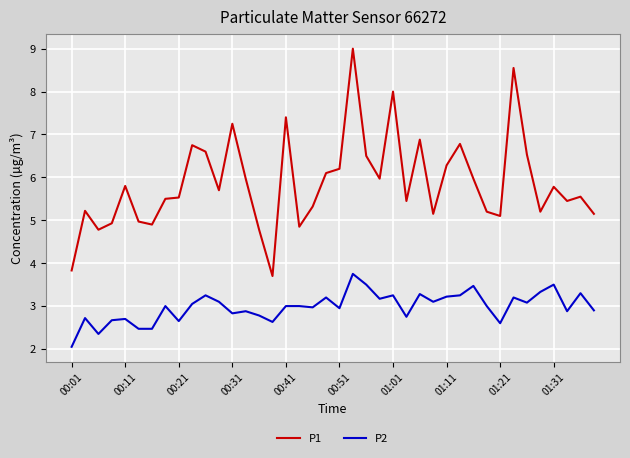

True or false: P1 and P2 cross at least once.

False